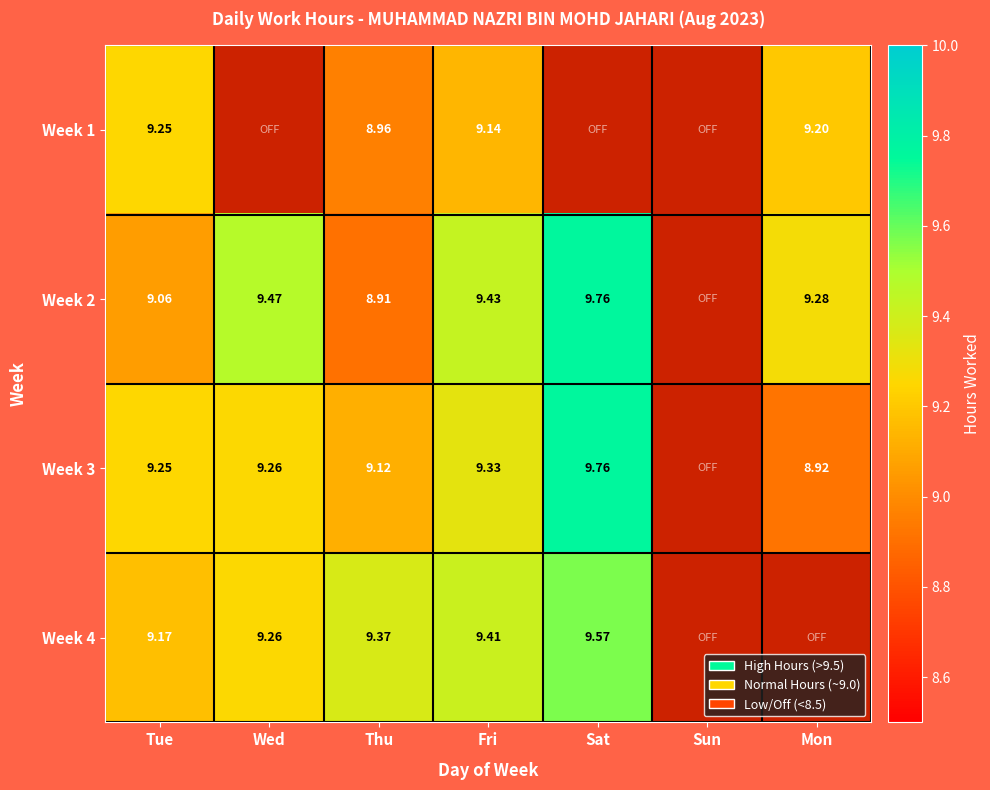

Is the value of Week 1 at Tue greater than the value of Week 4 at Fri?

No